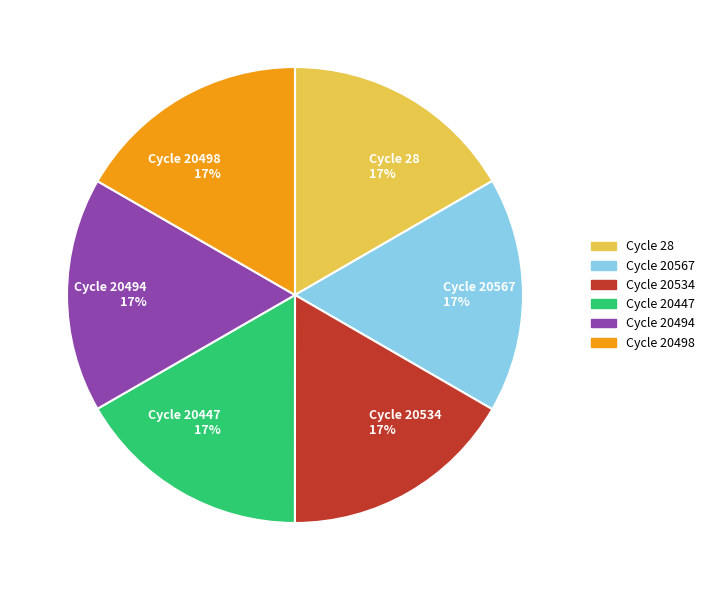

True or false: Cycle 28 17% accounts for 28% of the total.

False